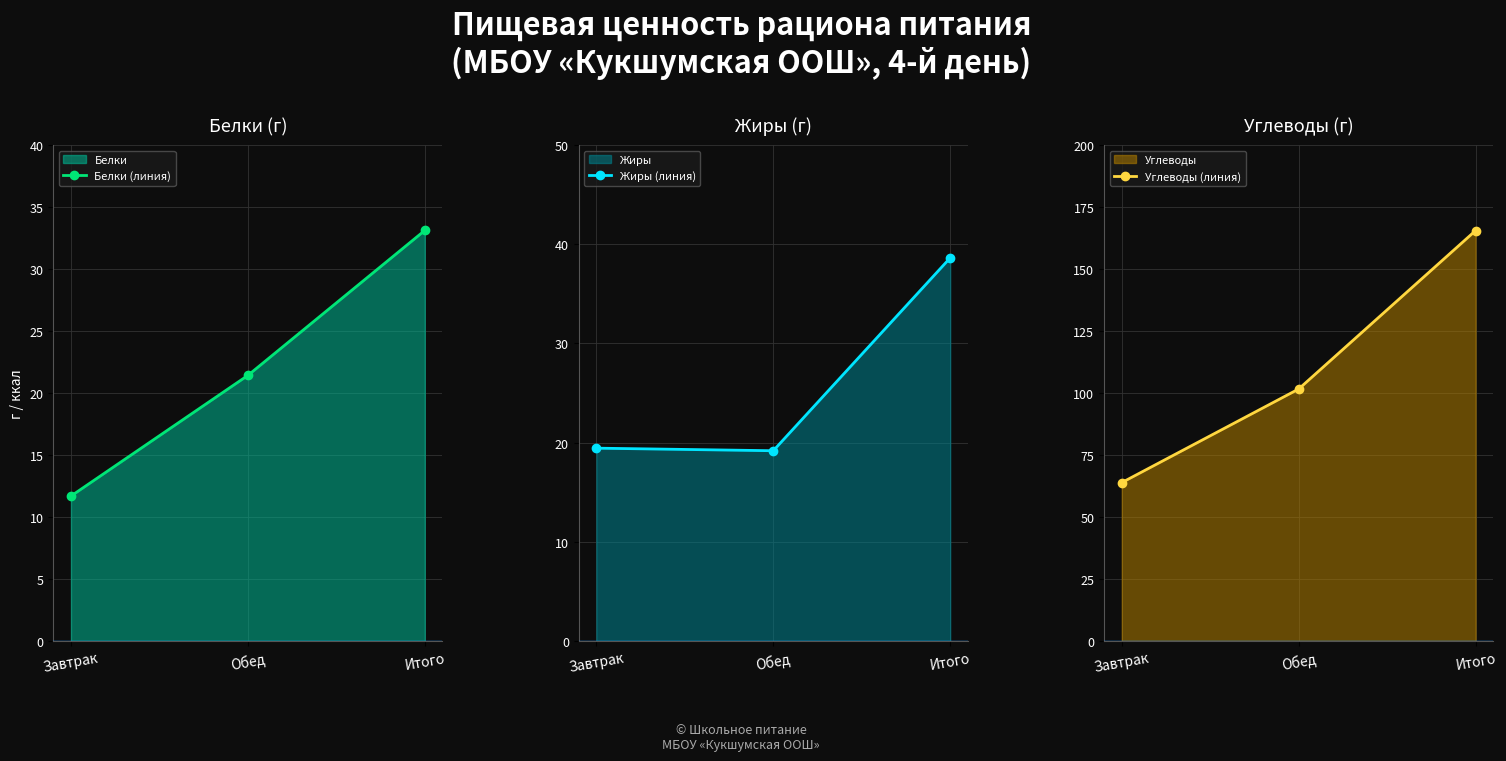

Is it true that Белки (линия) equals 11.7 at Завтрак?

True